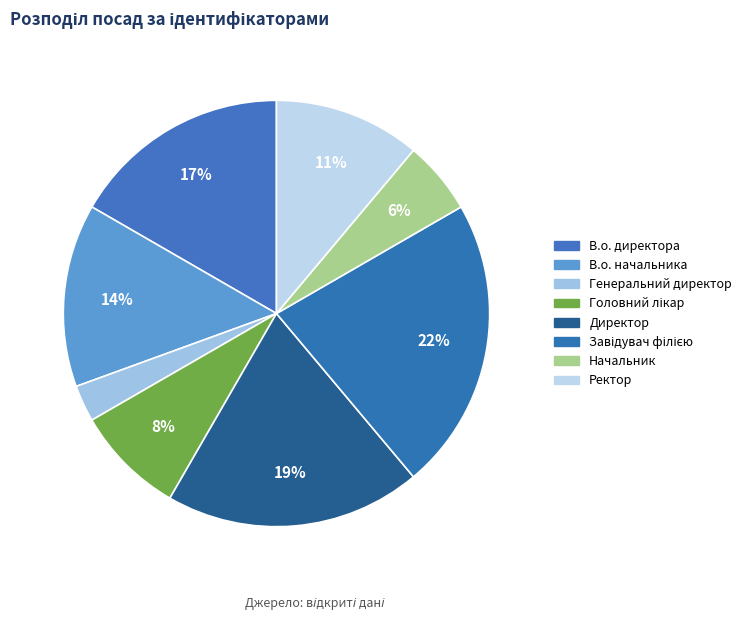

Count the number of slices in the pie.

8